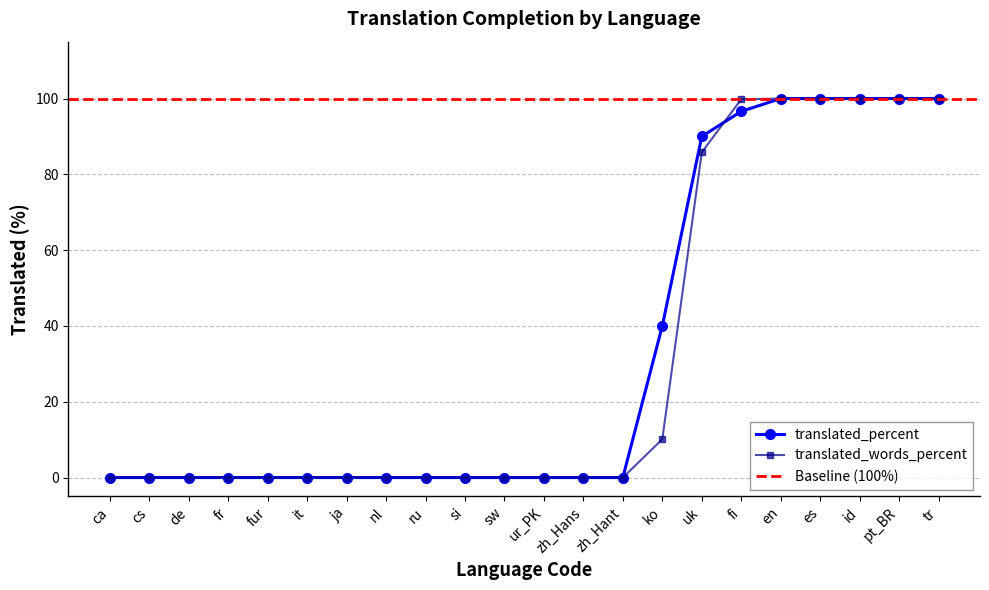

How many positive values does the translated_percent series have?

8